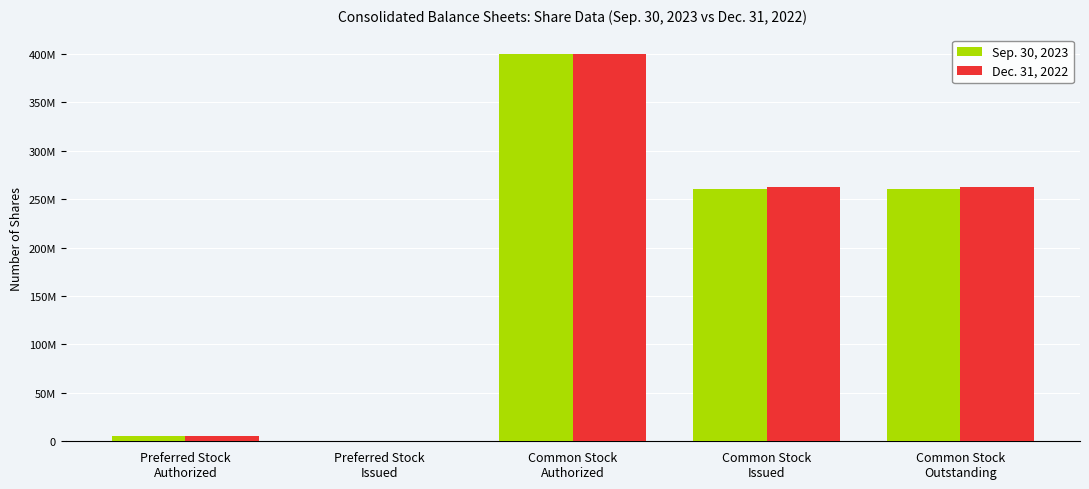

What is the difference between the second highest and second lowest values in the Sep. 30, 2023 series?

255359506